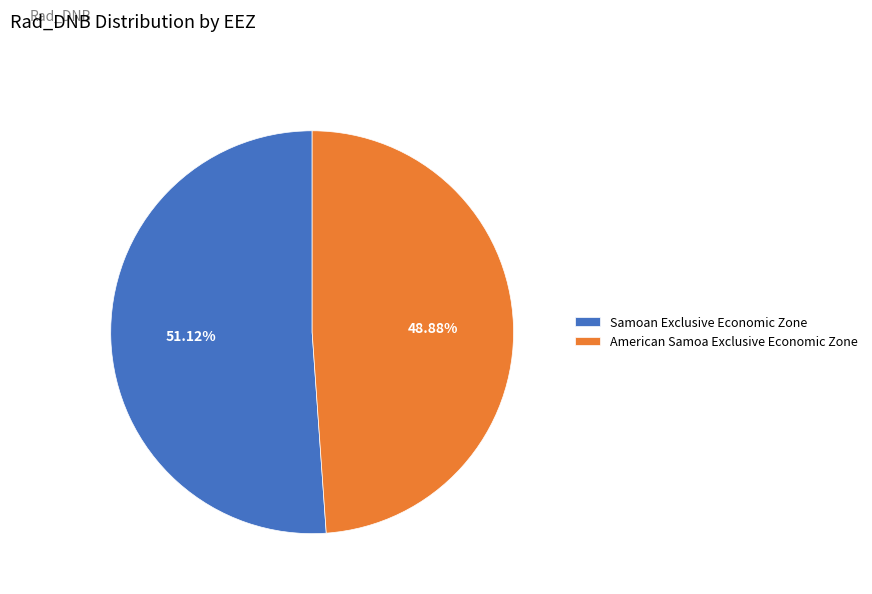

What percentage is the American Samoa Exclusive Economic Zone slice, to the nearest percent?

49%